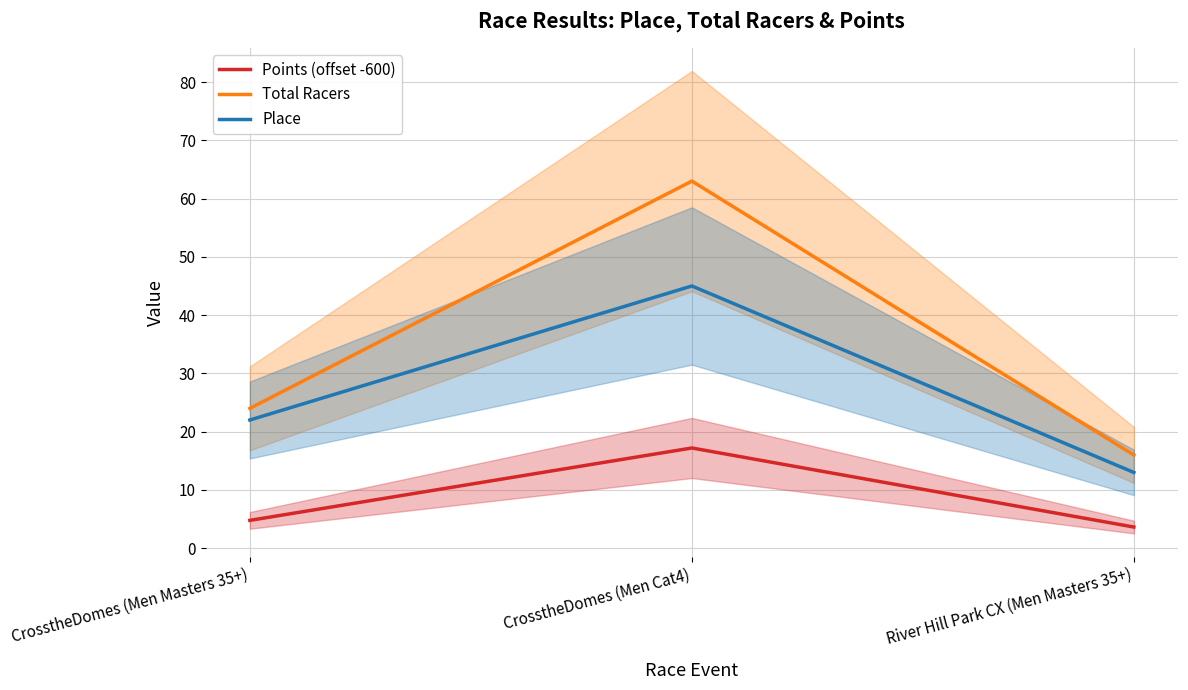

Which series has the widest spread of values?

Total Racers